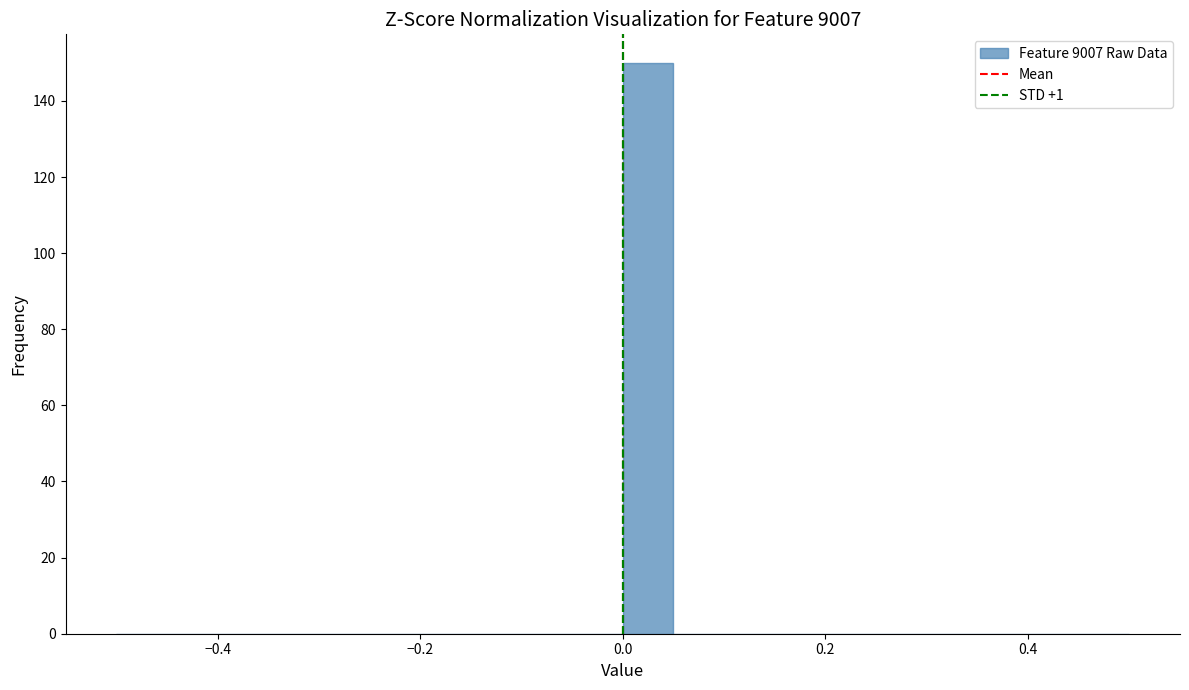

Around what value on the x-axis is the tallest bar? Give the approximate position of its centre, as read against the axis.

0.02